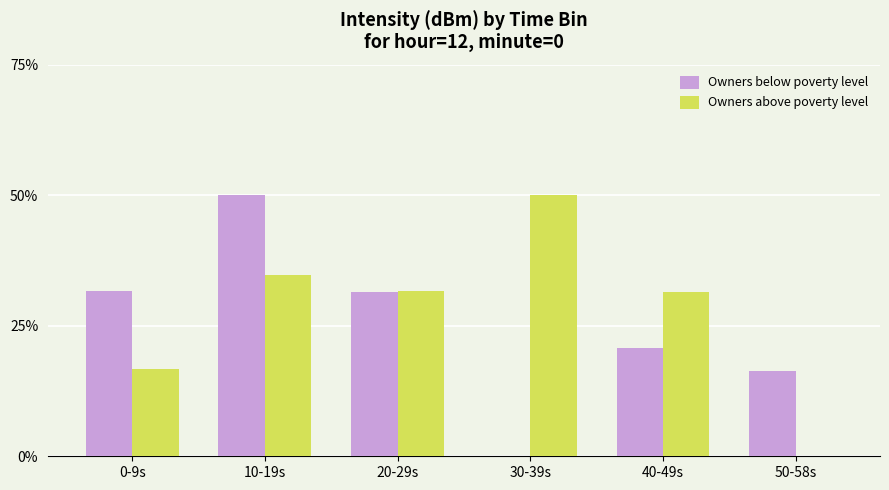

What is the sum of the Owners above poverty level values at 20-29s and 40-49s?

63.3